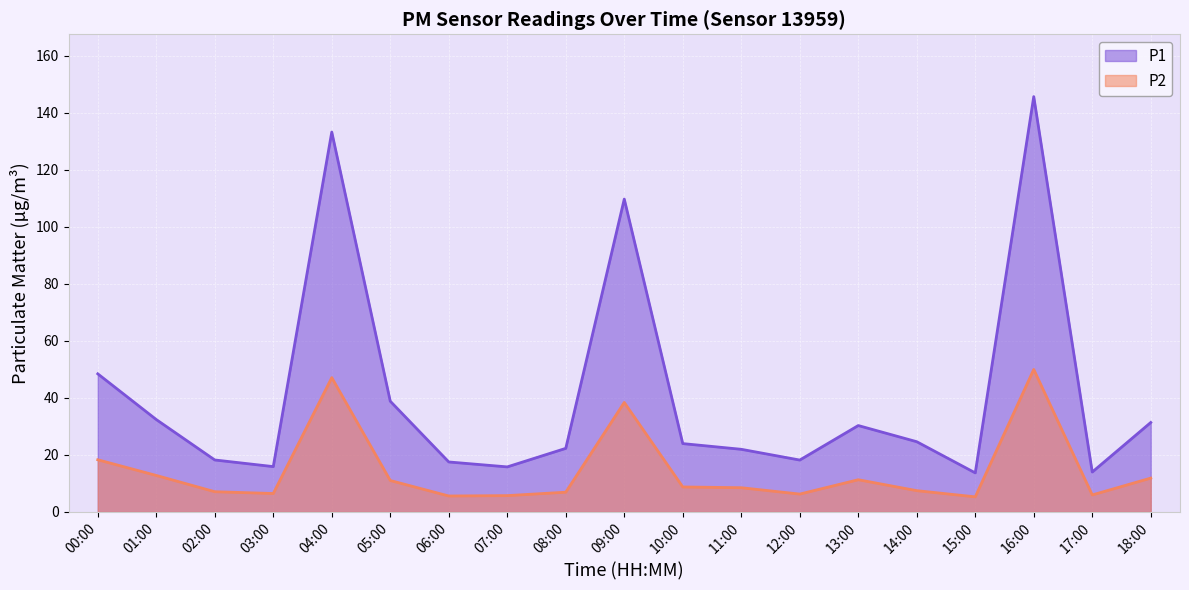

Is it true that P1 equals 31.4 at 18:00?

True